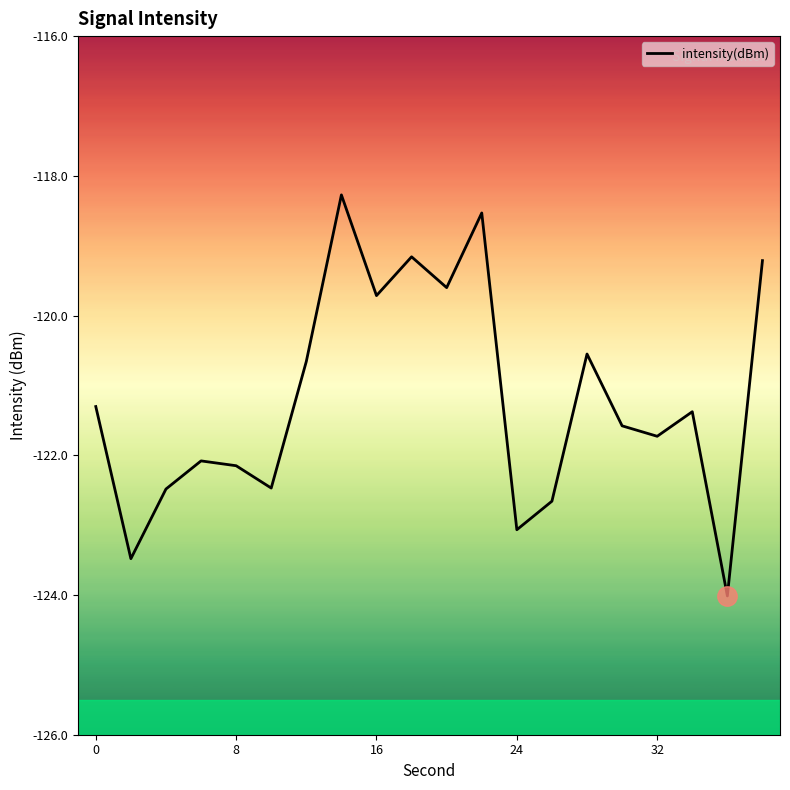

What is the smallest value displayed?

-124.0